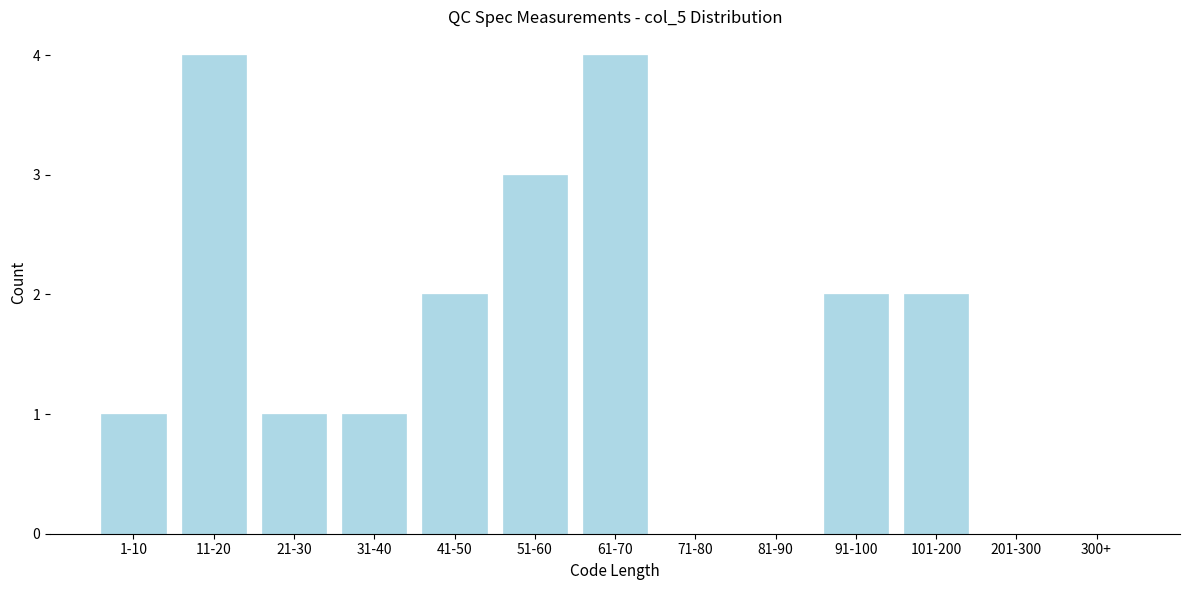

Reading left to right, transcribe all the data shown in this chart.

1-10=1	11-20=4	21-30=1	31-40=1	41-50=2	51-60=3	61-70=4	71-80=0	81-90=0	91-100=2	101-200=2	201-300=0	300+=0